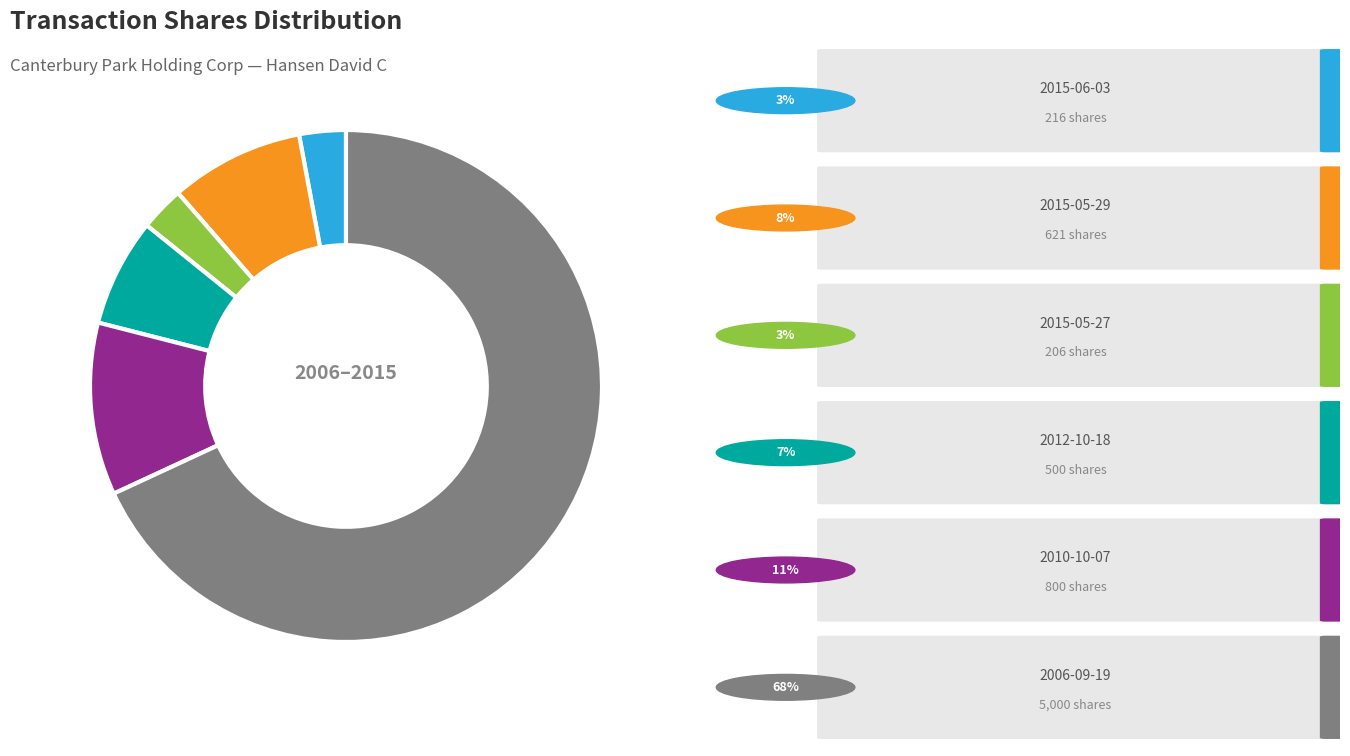

Is there any slice that represents more than half of the pie?

Yes